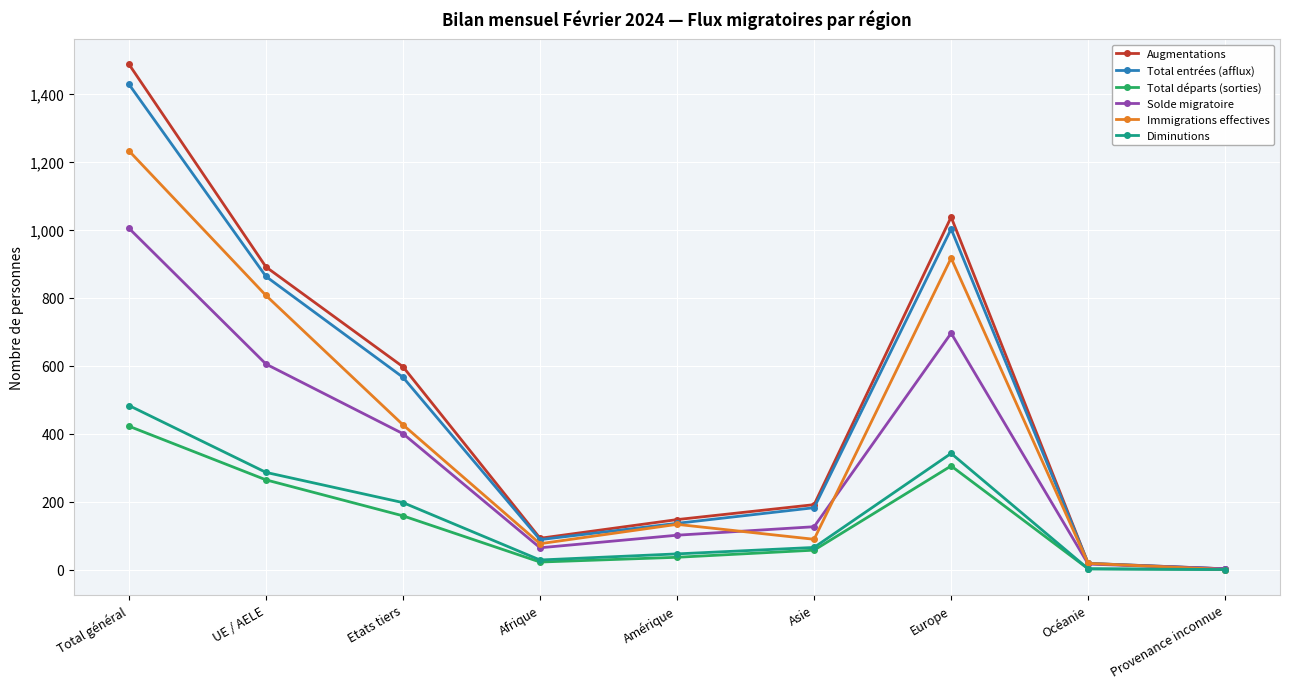

At which category is the sum across all series the highest?

Total général